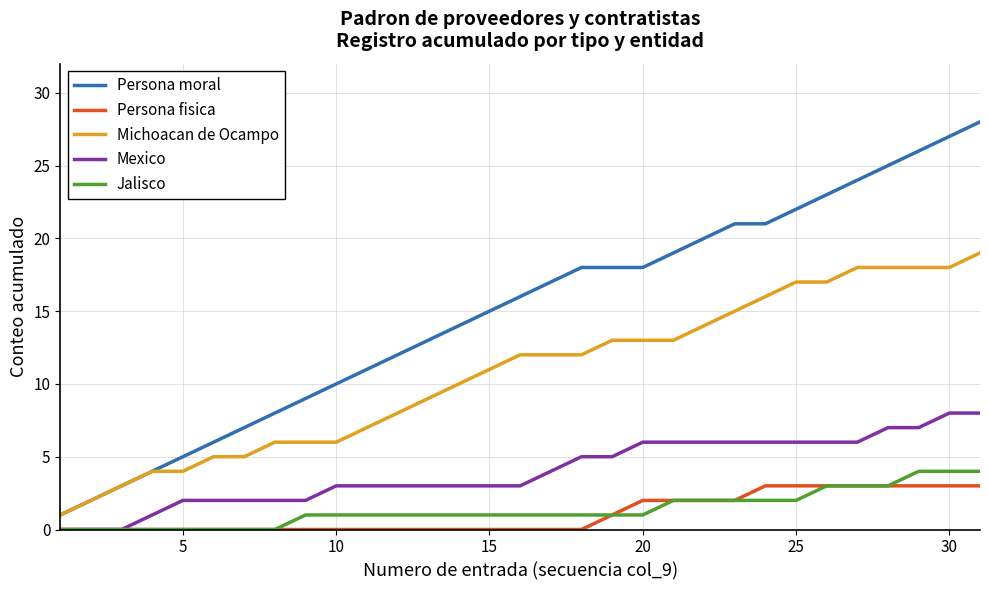

What is the greatest value displayed?

28